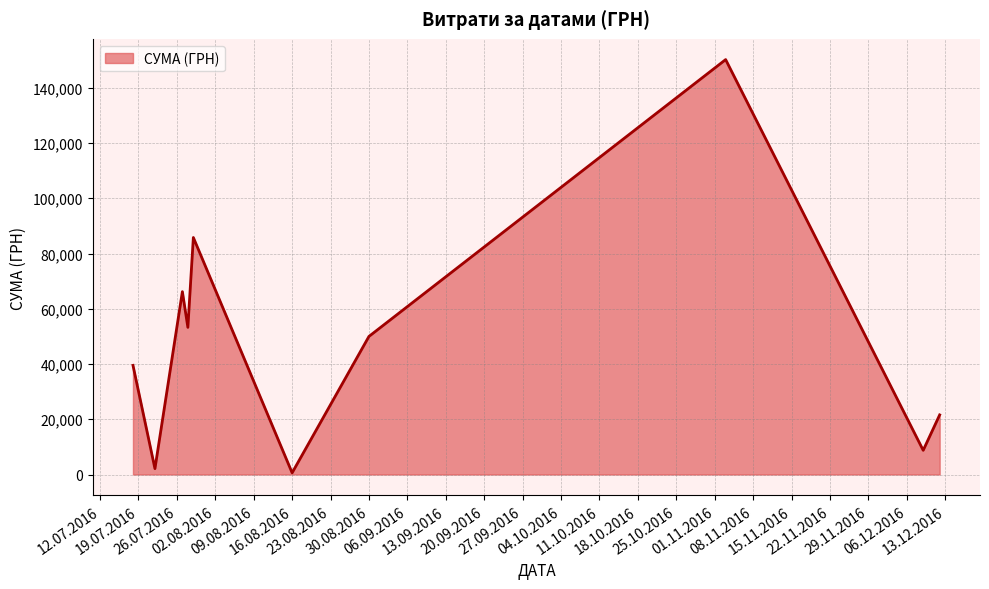

What is the difference between the maximum and minimum values?

149607.7